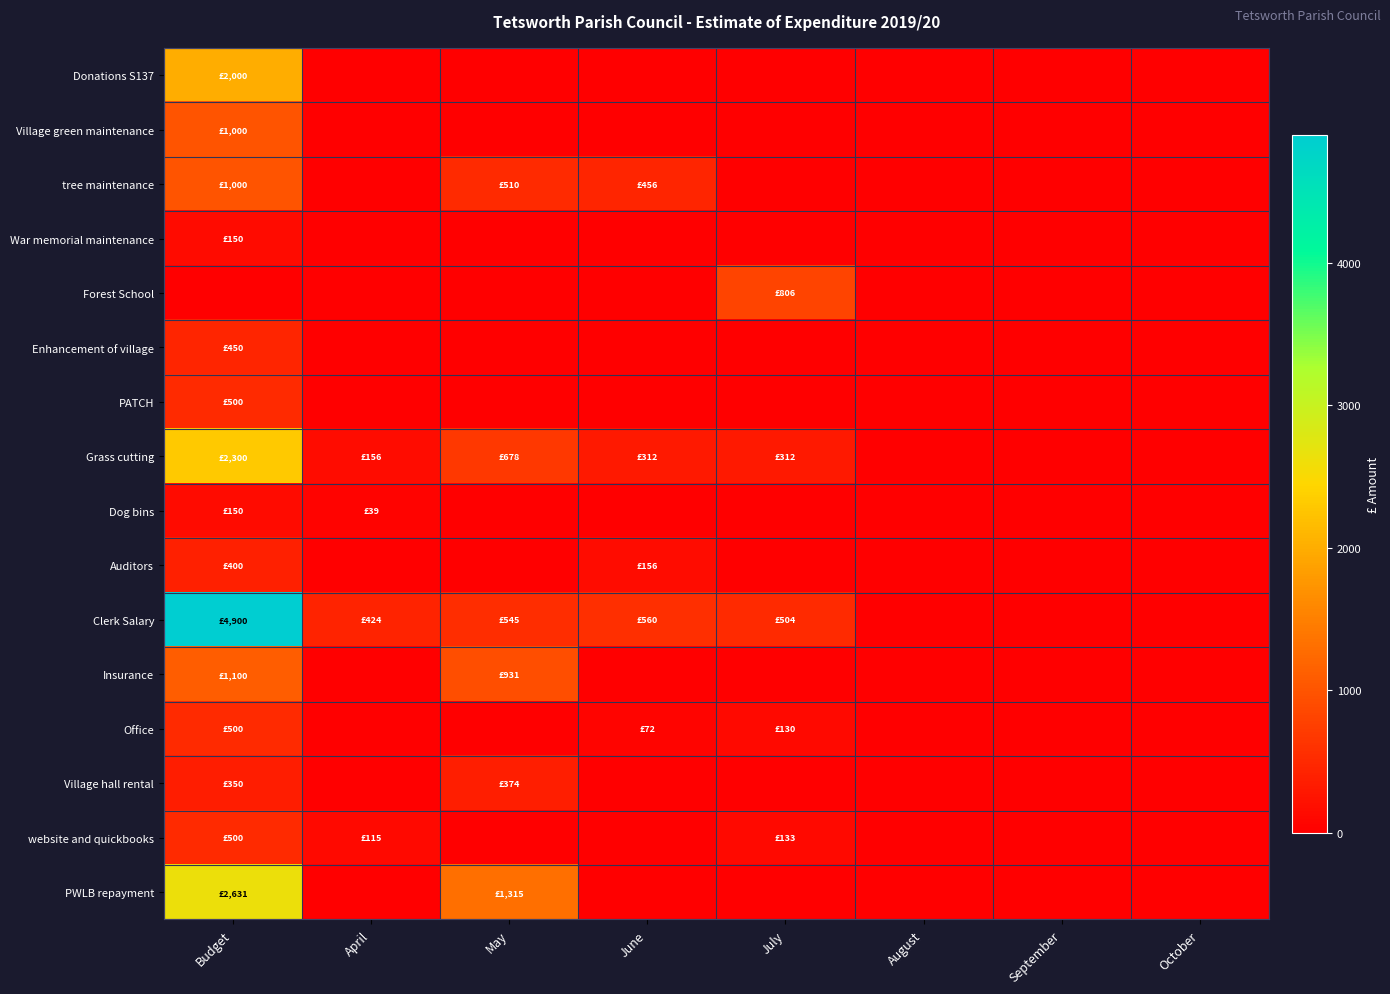

Reading right to left, what are all the values shown in this chart?

Donations S137: October=0.0	September=0.0	August=0.0	July=0.0	June=0.0	May=0.0	April=0.0	Budget=2000.0
Village green maintenance: October=0.0	September=0.0	August=0.0	July=0.0	June=0.0	May=0.0	April=0.0	Budget=1000.0
tree maintenance: October=0.0	September=0.0	August=0.0	July=0.0	June=456.0	May=510.0	April=0.0	Budget=1000.0
War memorial maintenance: October=0.0	September=0.0	August=0.0	July=0.0	June=0.0	May=0.0	April=0.0	Budget=150.0
Forest School: October=0.0	September=0.0	August=0.0	July=806.4	June=0.0	May=0.0	April=0.0	Budget=0.0
Enhancement of village: October=0.0	September=0.0	August=0.0	July=0.0	June=0.0	May=0.0	April=0.0	Budget=450.0
PATCH: October=0.0	September=0.0	August=0.0	July=0.0	June=0.0	May=0.0	April=0.0	Budget=500.0
Grass cutting: October=0.0	September=0.0	August=0.0	July=312.0	June=312.0	May=678.0	April=156.0	Budget=2300.0
Dog bins: October=0.0	September=0.0	August=0.0	July=0.0	June=0.0	May=0.0	April=39.3	Budget=150.0
Auditors: October=0.0	September=0.0	August=0.0	July=0.0	June=156.0	May=0.0	April=0.0	Budget=400.0
Clerk Salary: October=0.0	September=0.0	August=0.0	July=504.1	June=560.5	May=545.2	April=424.3	Budget=4900.0
Insurance: October=0.0	September=0.0	August=0.0	July=0.0	June=0.0	May=930.6	April=0.0	Budget=1100.0
Office: October=0.0	September=0.0	August=0.0	July=129.9	June=72.0	May=0.0	April=0.0	Budget=500.0
Village hall rental: October=0.0	September=0.0	August=0.0	July=0.0	June=0.0	May=374.4	April=0.0	Budget=350.0
website and quickbooks: October=0.0	September=0.0	August=0.0	July=133.3	June=0.0	May=0.0	April=115.2	Budget=500.0
PWLB repayment: October=0.0	September=0.0	August=0.0	July=0.0	June=0.0	May=1315.2	April=0.0	Budget=2631.0